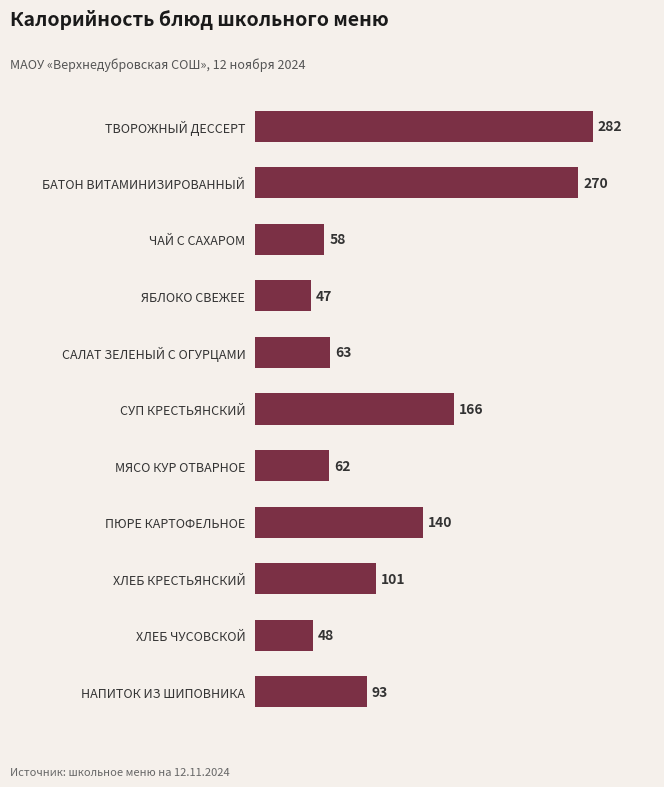

What is the change in value from ПЮРЕ КАРТОФЕЛЬНОЕ to СУП КРЕСТЬЯНСКИЙ?

+26.0